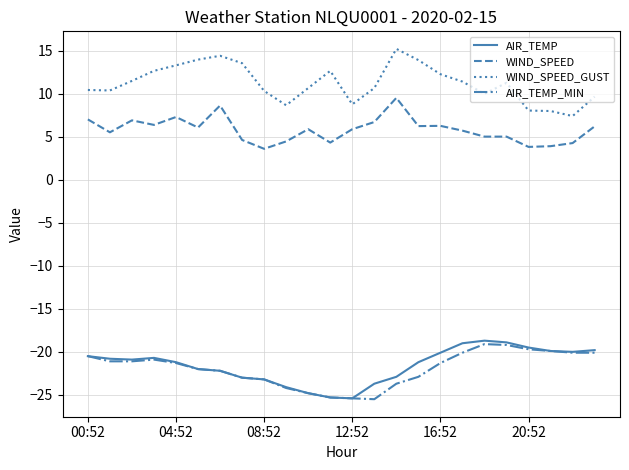

True or false: AIR_TEMP_MIN has more than 0 interior local peaks.

True